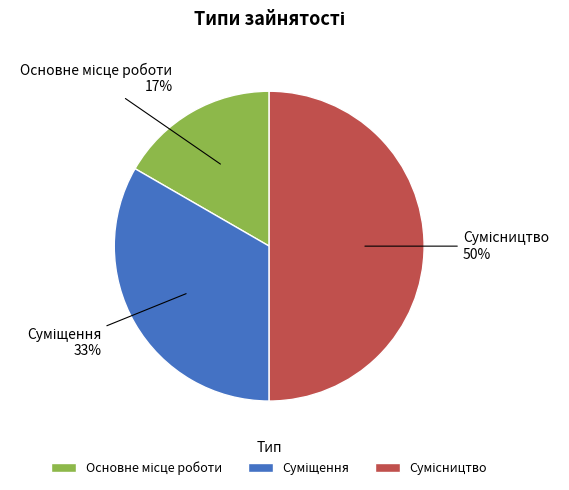

To the nearest percent, what is the difference between the largest and smallest slice percentages?

33%